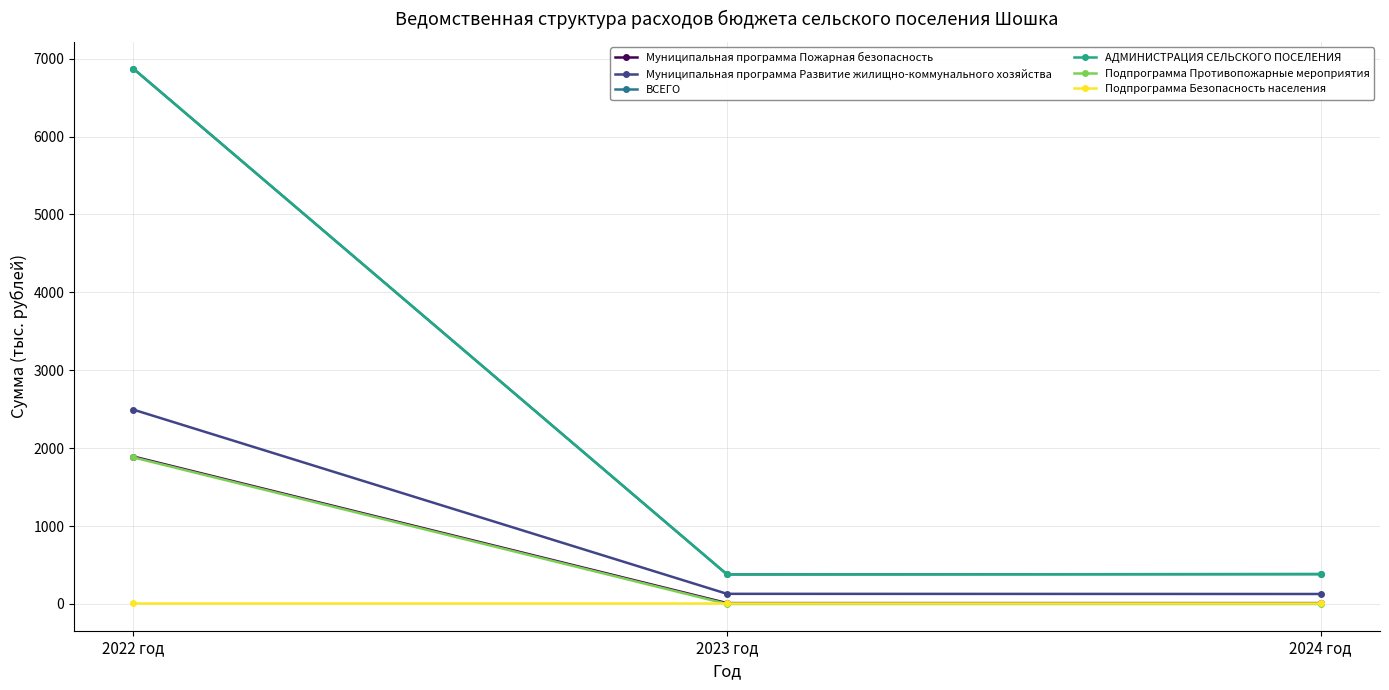

Is this an area chart (filled region under the line)?

No